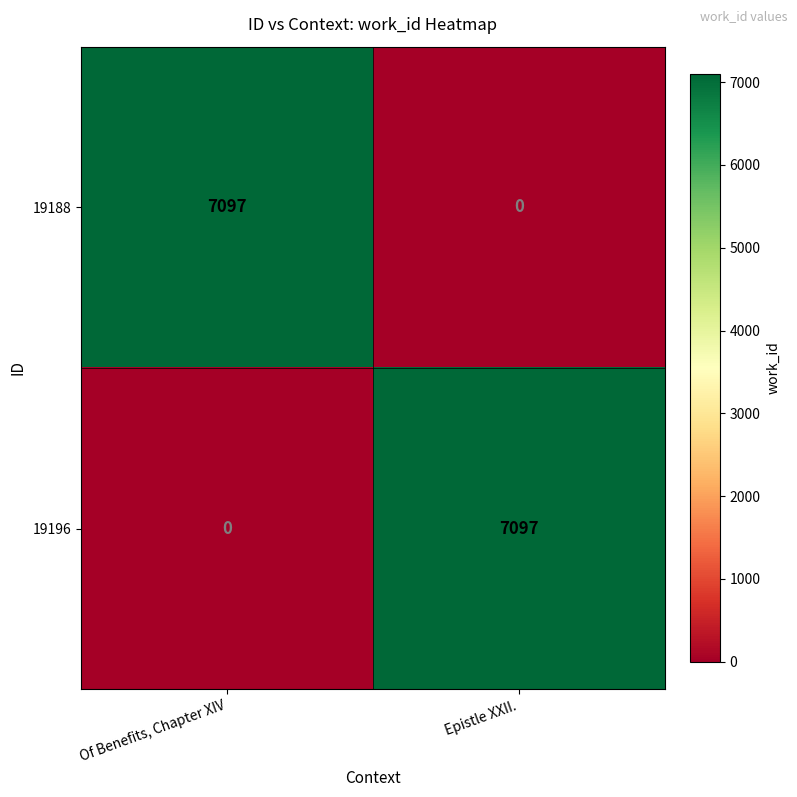

Reading left to right, transcribe all the data shown in this chart.

19188: Of Benefits, Chapter XIV=7097	Epistle XXII.=0
19196: Of Benefits, Chapter XIV=0	Epistle XXII.=7097